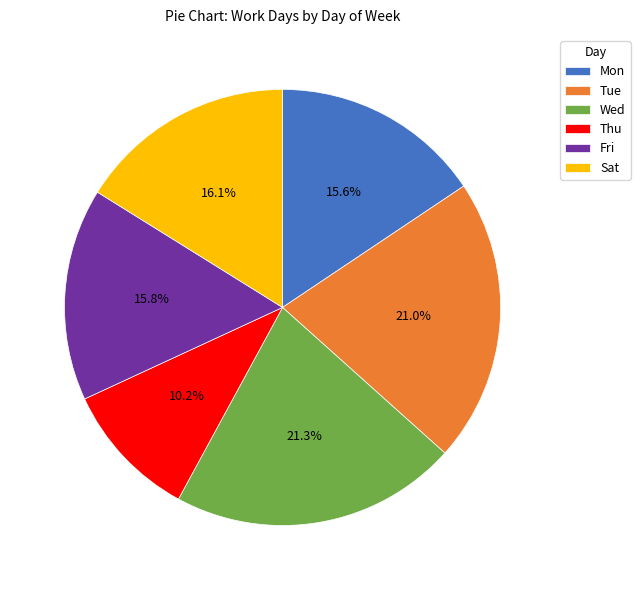

How many segments does this pie chart have?

6